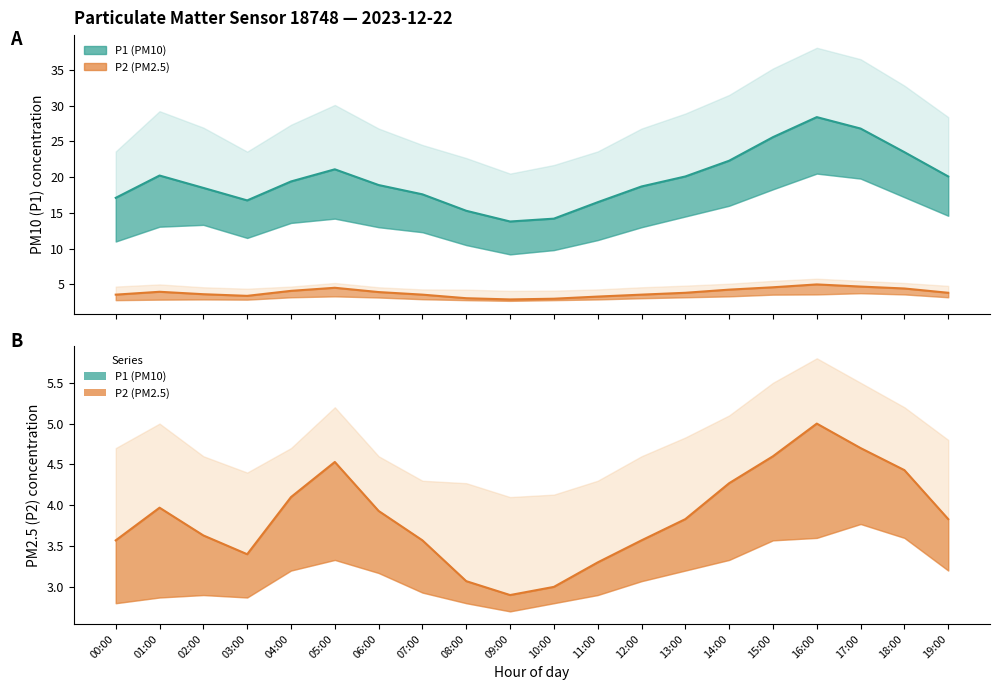

True or false: P1_upper has more than 2 points higher than both neighbors.

True